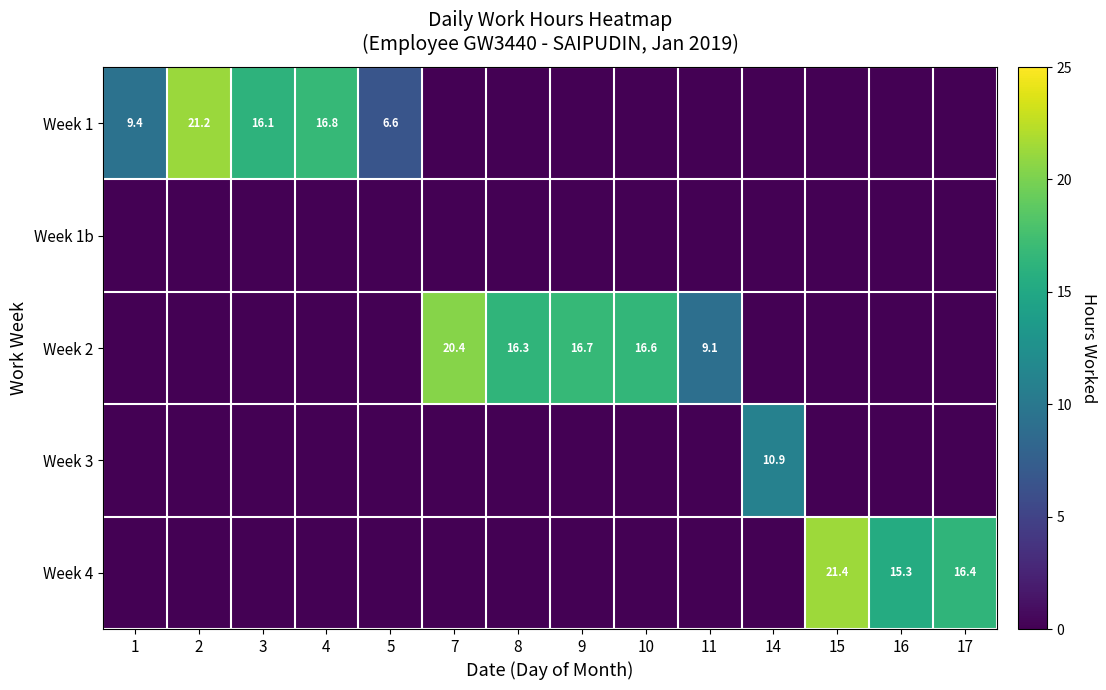

The Week 3 series shows 0.0 at 5. True or false?

True